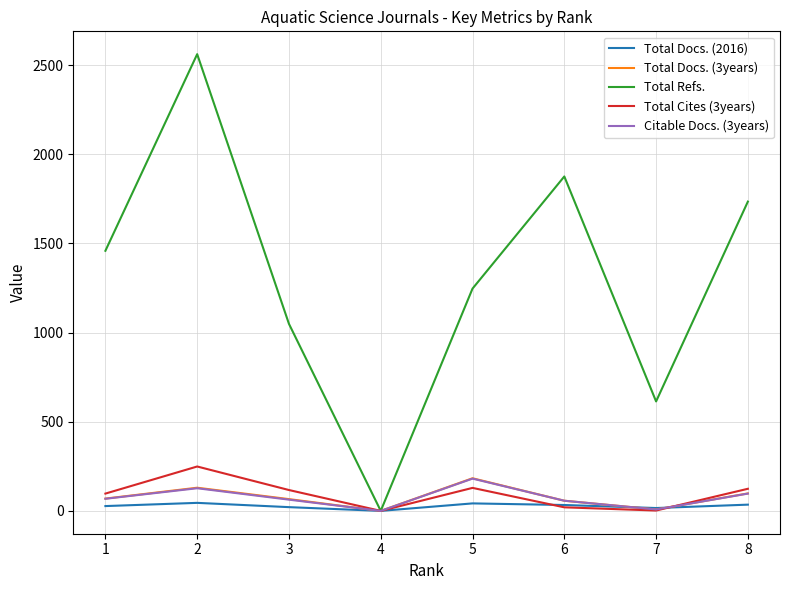

Is the value of Total Cites (3years) at 5 greater than the value of Total Docs. (2016) at 4?

Yes